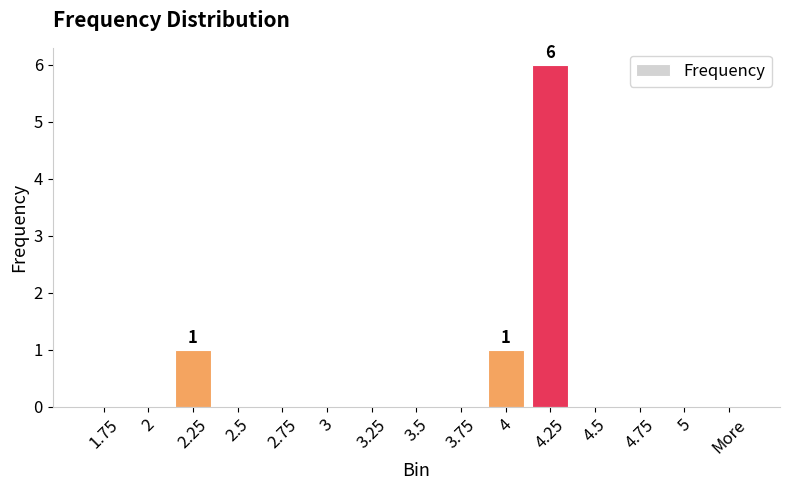

Reading left to right, extract all data points from this chart.

0	0	1	0	0	0	0	0	0	1	6	0	0	0	0